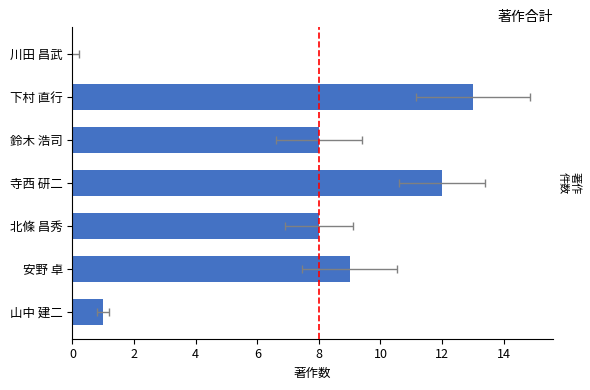

What is the difference between the maximum and minimum values?

13